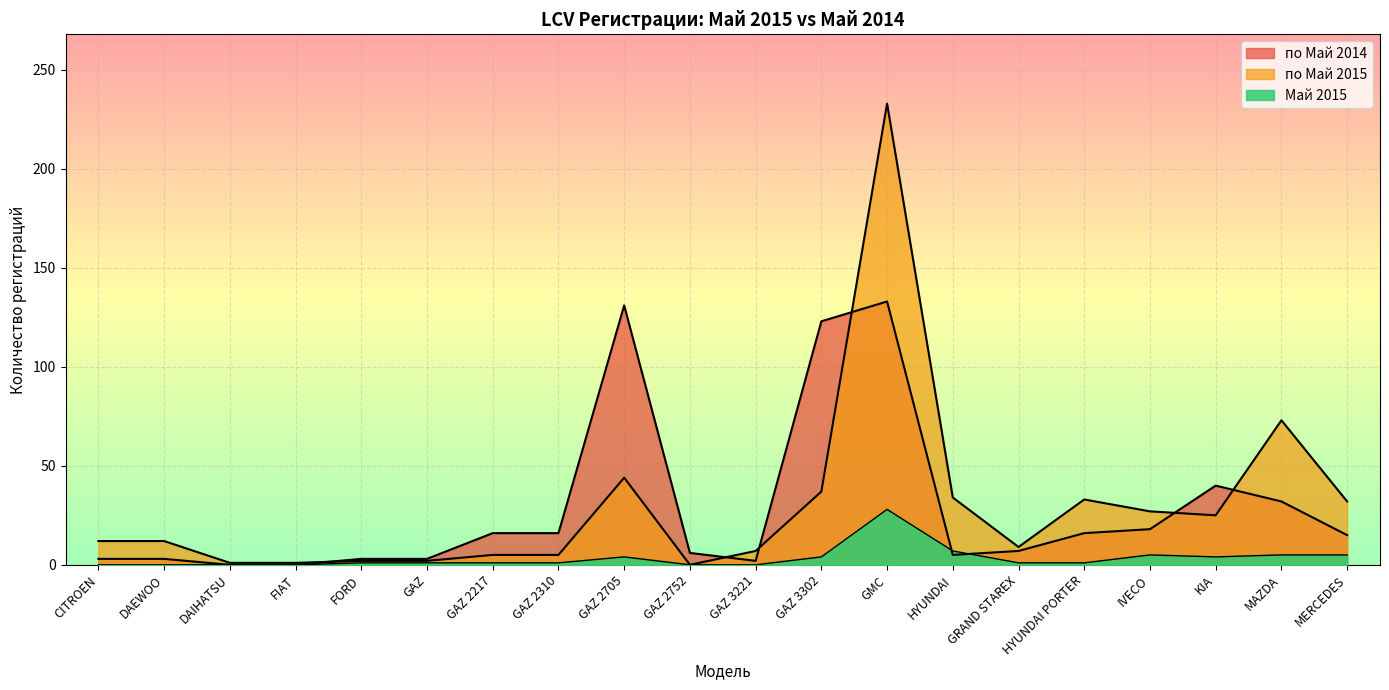

What are all the series names shown in the legend?

по Май 2014, по Май 2015, Май 2015